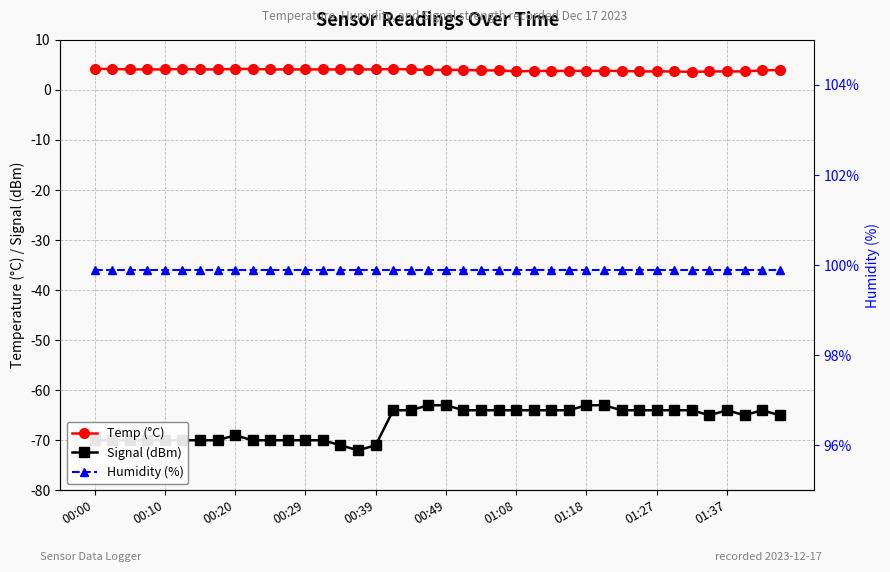

Which category has the highest value in the Temp (°C) series?

00:00